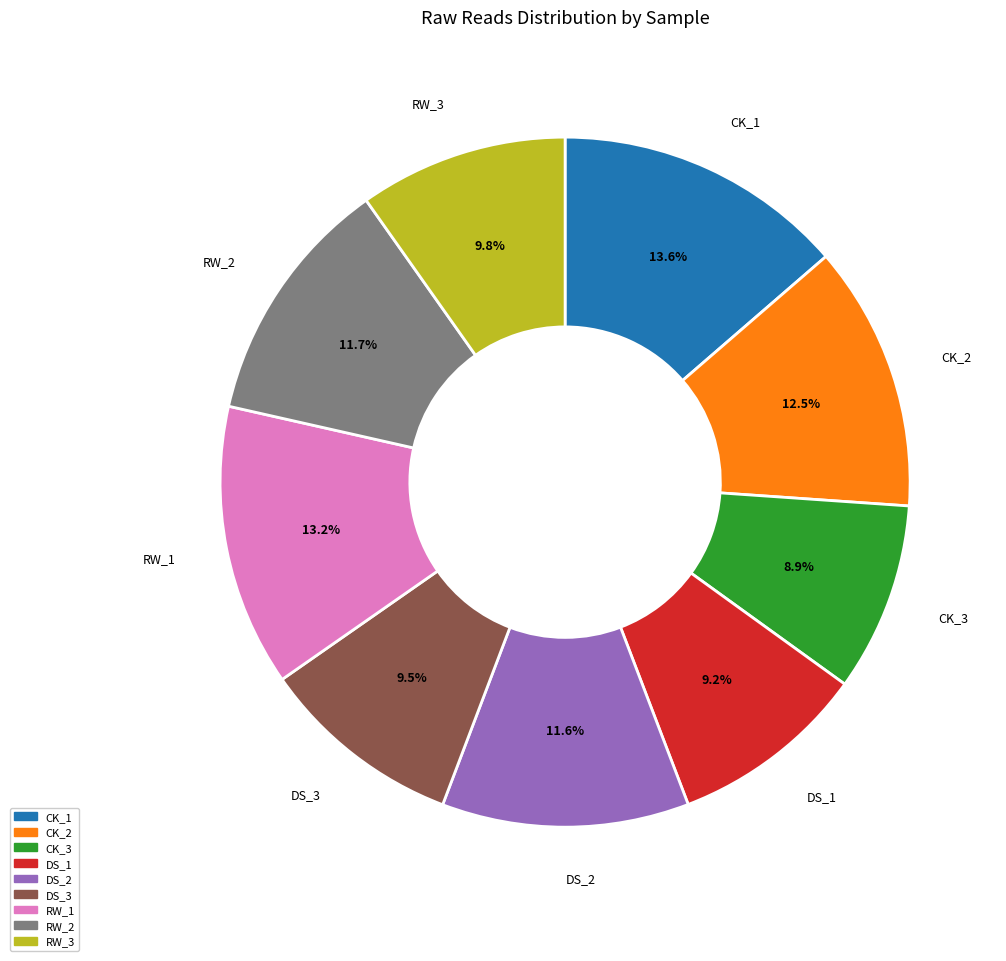

Does any single category account for the majority?

No